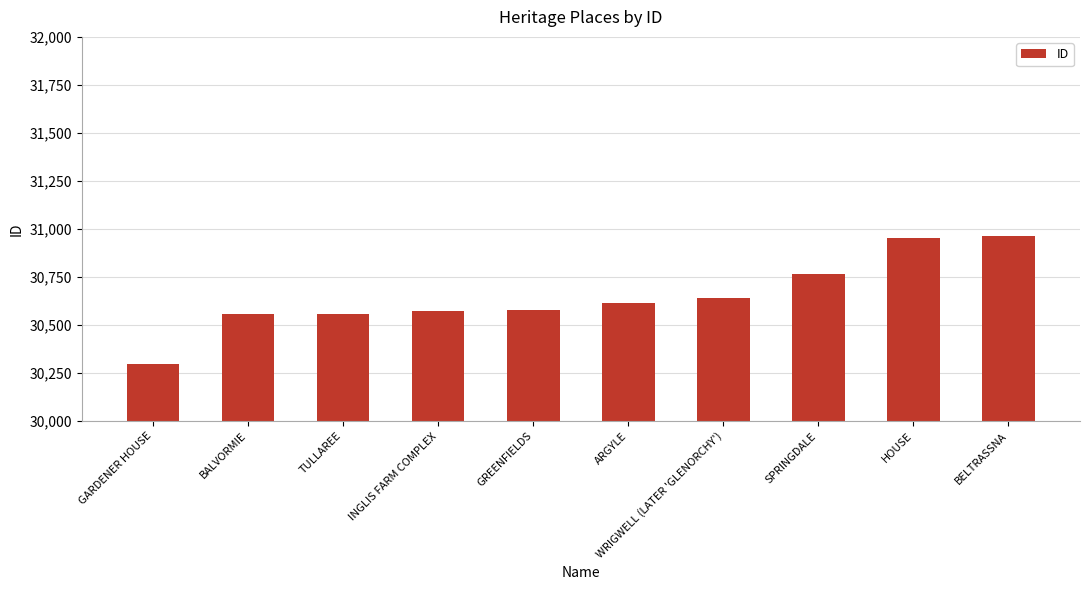

True or false: the data shows 30613 at ARGYLE.

True